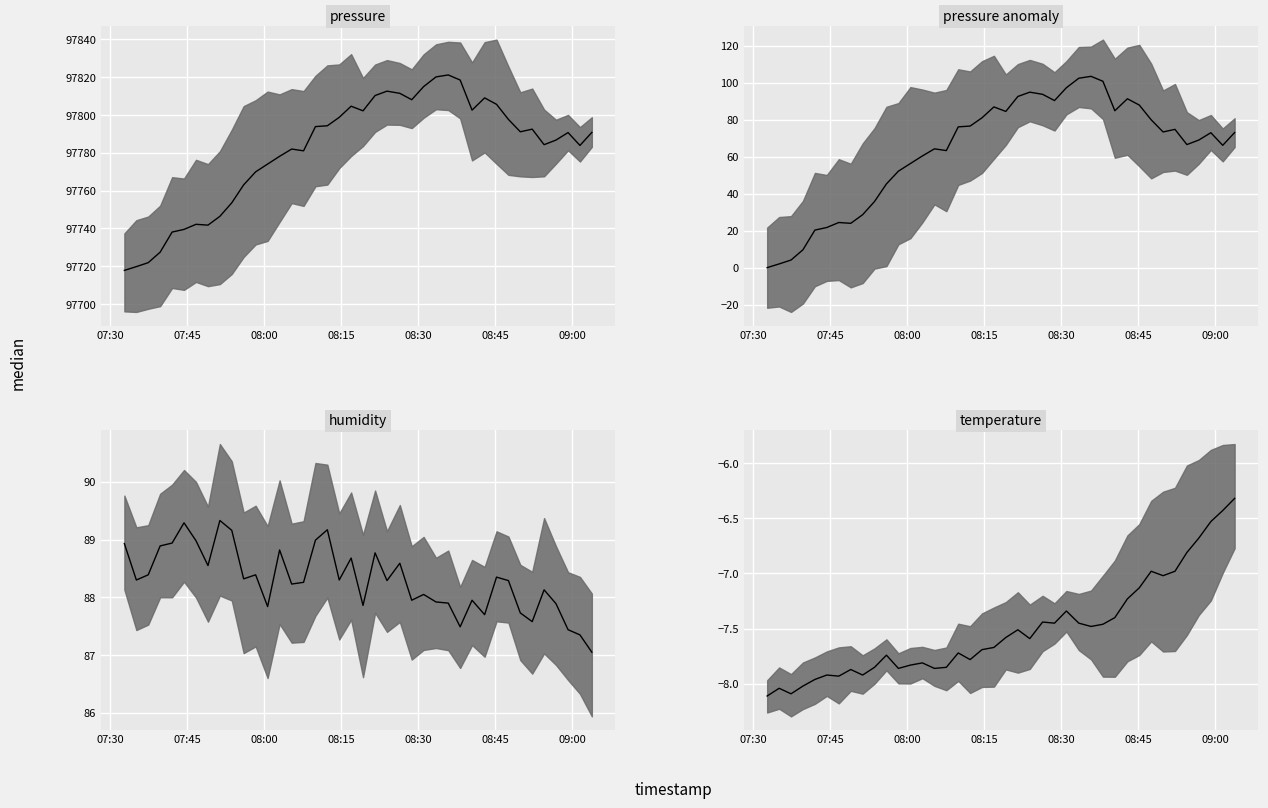

What is the difference between the maximum and minimum values in the pressure series?

103.4